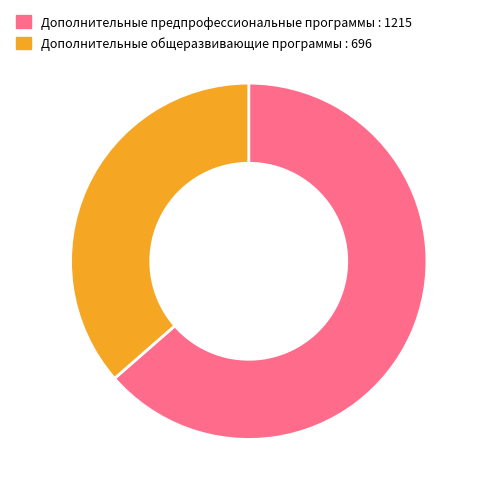

Is the sum of Дополнительные общеразвивающие программы : 696 and Дополнительные предпрофессиональные программы : 1215 greater than half?

Yes